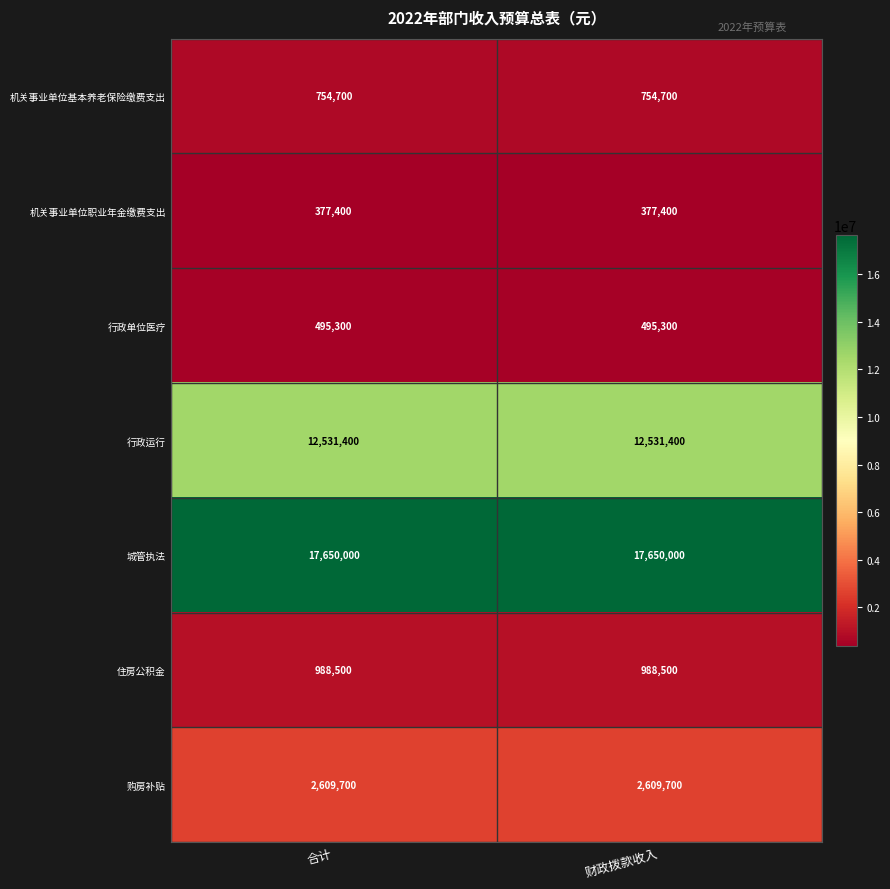

What is the smallest value displayed?

377400